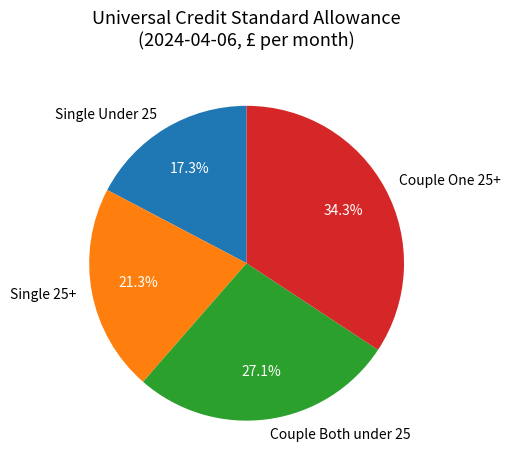

Is there a majority slice in this chart?

No